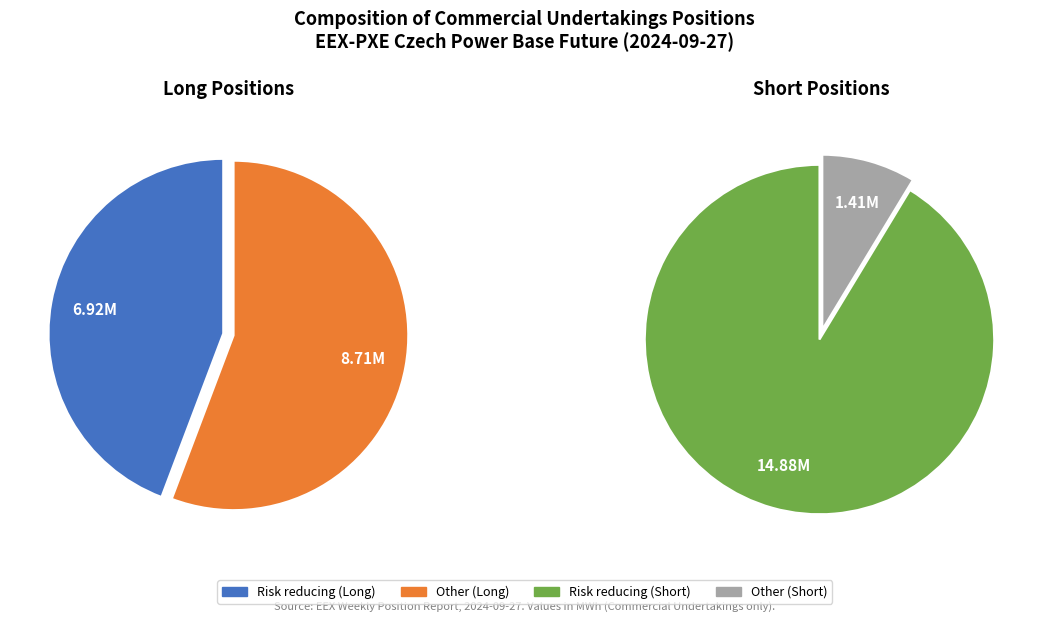

To the nearest percent, what is the difference between the largest and smallest slice percentages?

42%